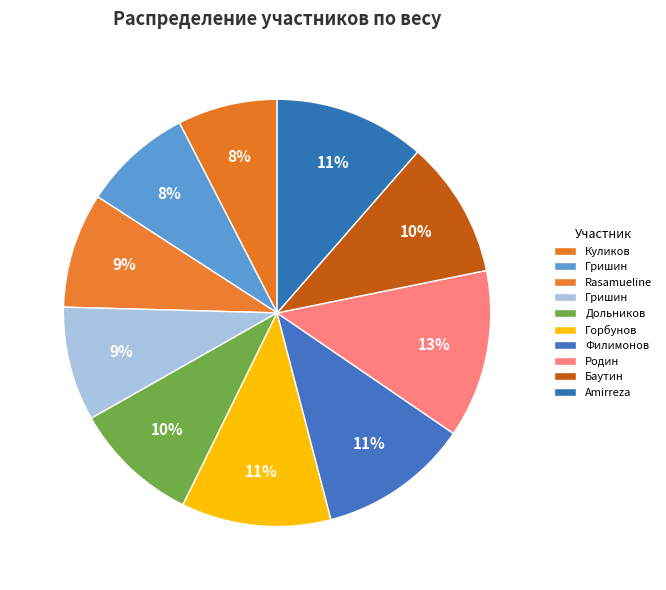

How many slices are in this pie chart?

10